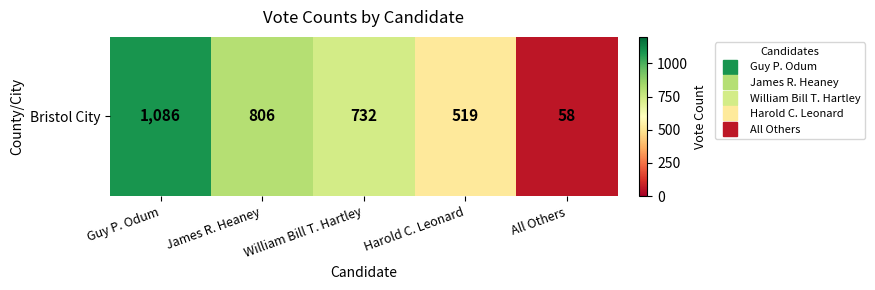

Reading right to left, transcribe all the data shown in this chart.

All Others=58	Harold C. Leonard=519	William Bill T. Hartley=732	James R. Heaney=806	Guy P. Odum=1086